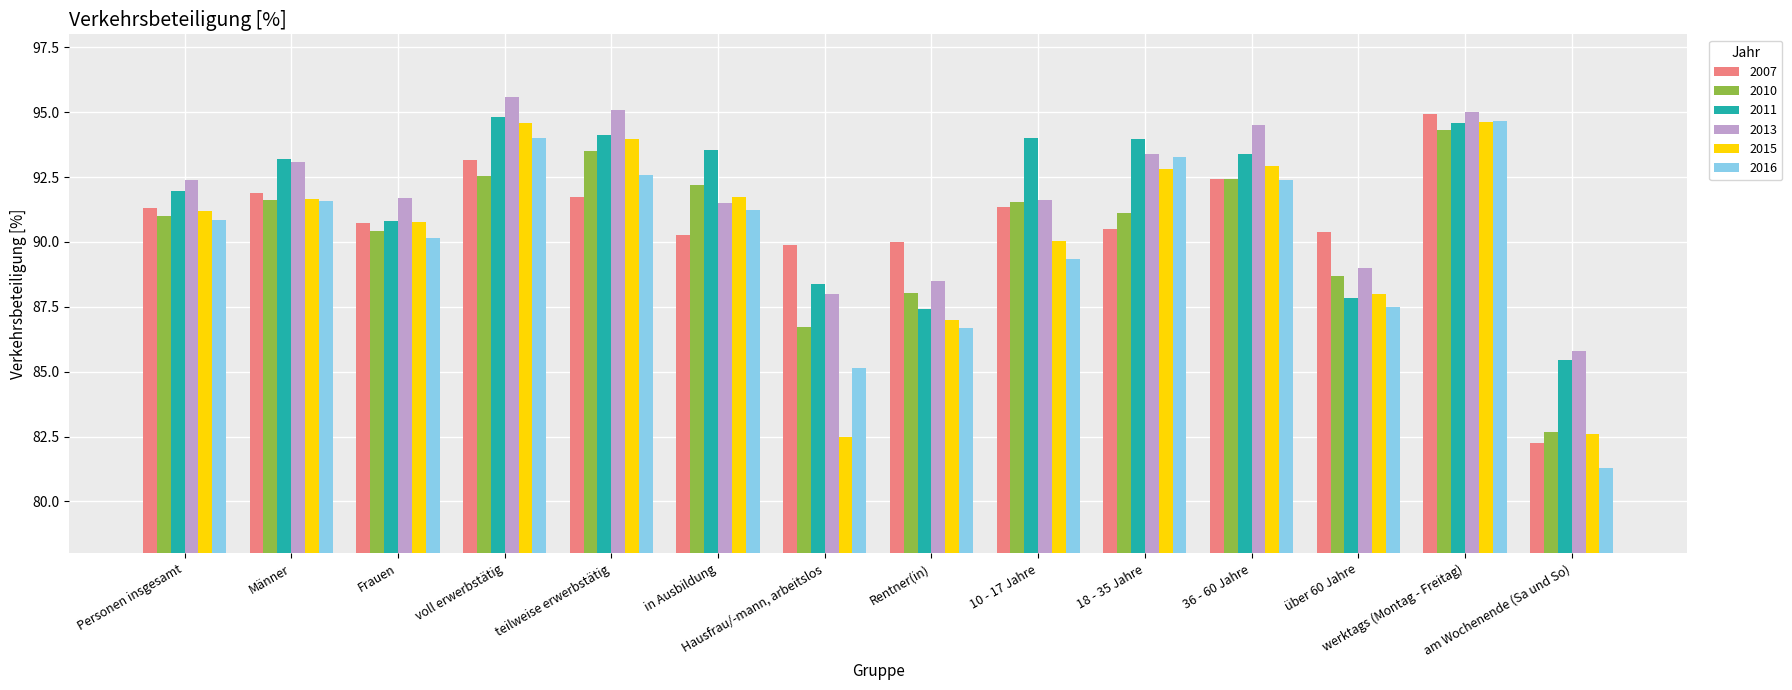

True or false: 2007 has a value of 50.3 at 18 - 35 Jahre.

False